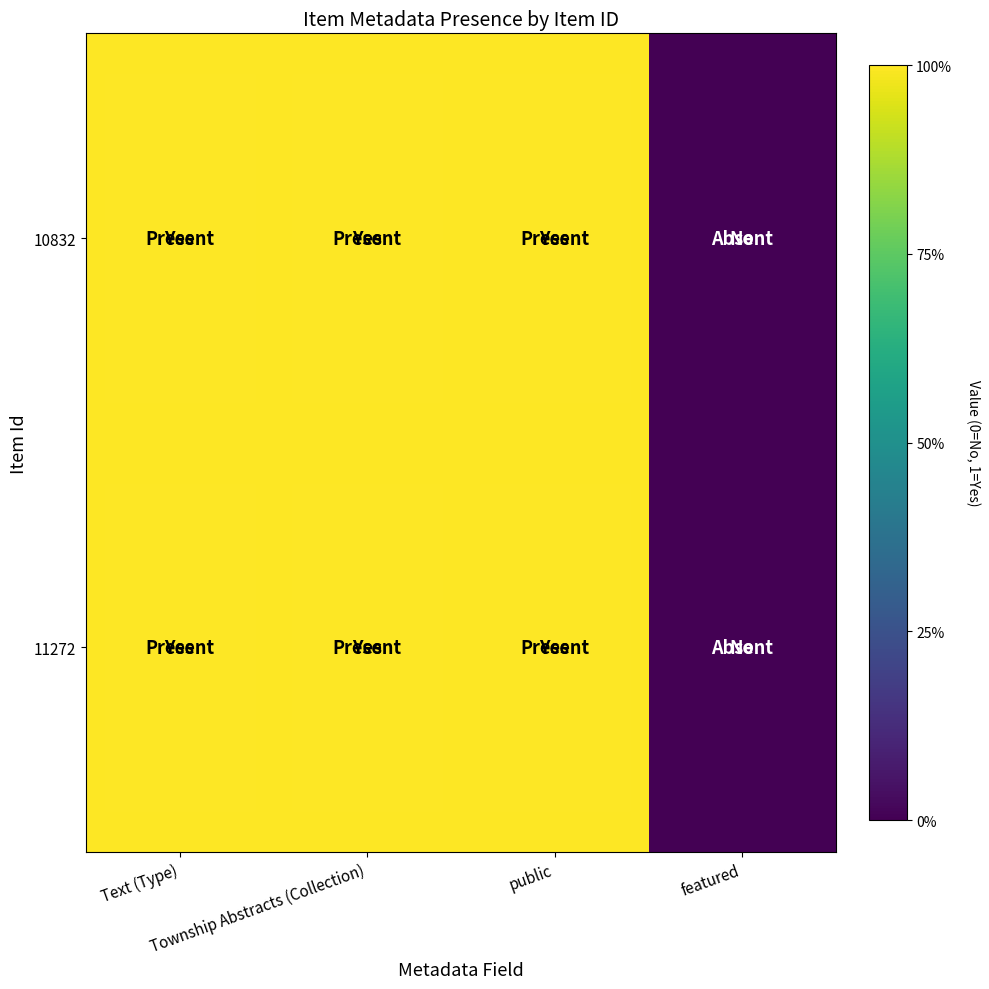

Rank the series by their maximum value, from lowest to highest.

11272, 10832